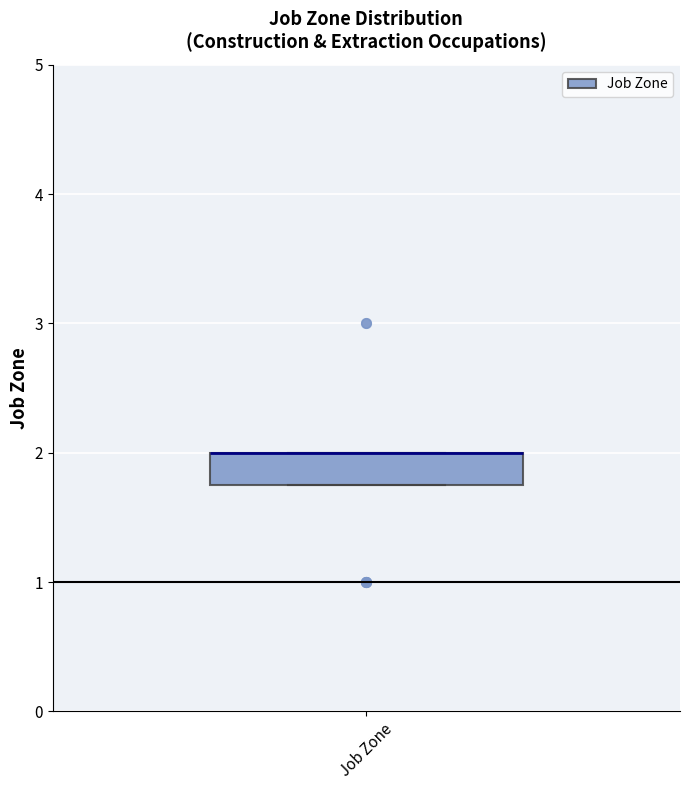

Read this box plot against the y-axis: the position of the median line, the range covered by the box, and the ends of both whiskers. The values are not printed on the chart, so give them approximately, as read against the axis.

median 2.0 (drawn on the box's upper edge), box 1.8 to 2.0, whiskers 1.8 to 2.0